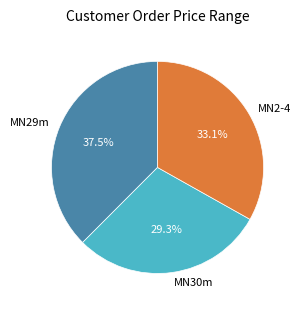

Which category has the biggest portion of the pie?

MN29m